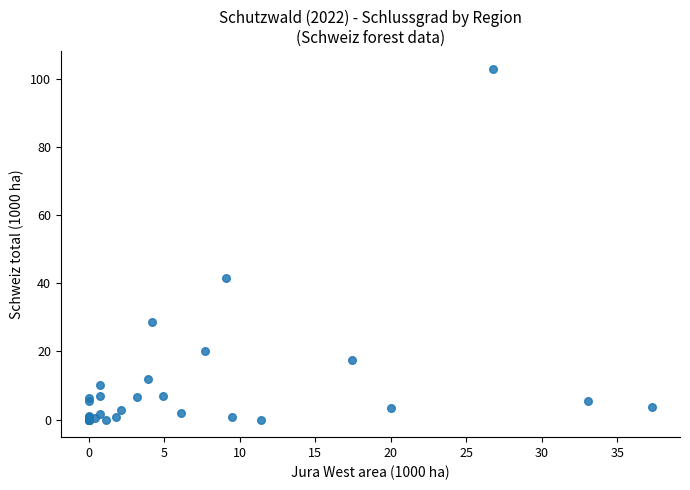

What Y value in the scatter plot is closest to 51?

41.4